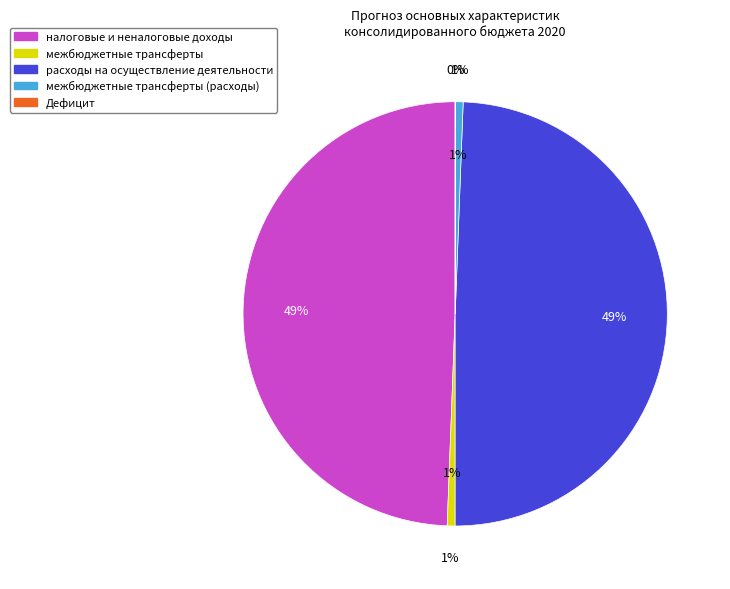

How many segments does this pie chart have?

5